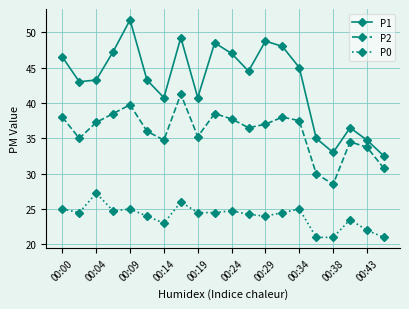

What is the greatest value displayed?

51.8